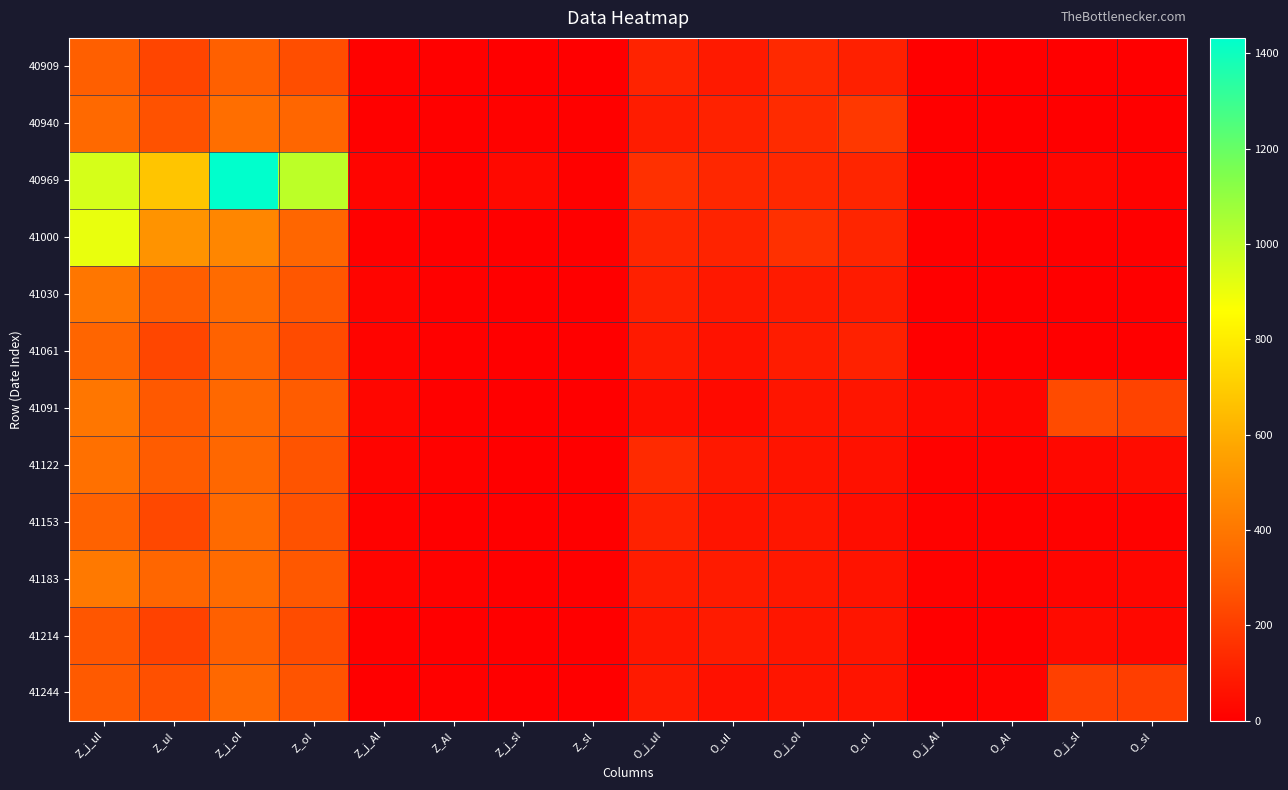

Which category has the highest value across all series?

Z_j_ol